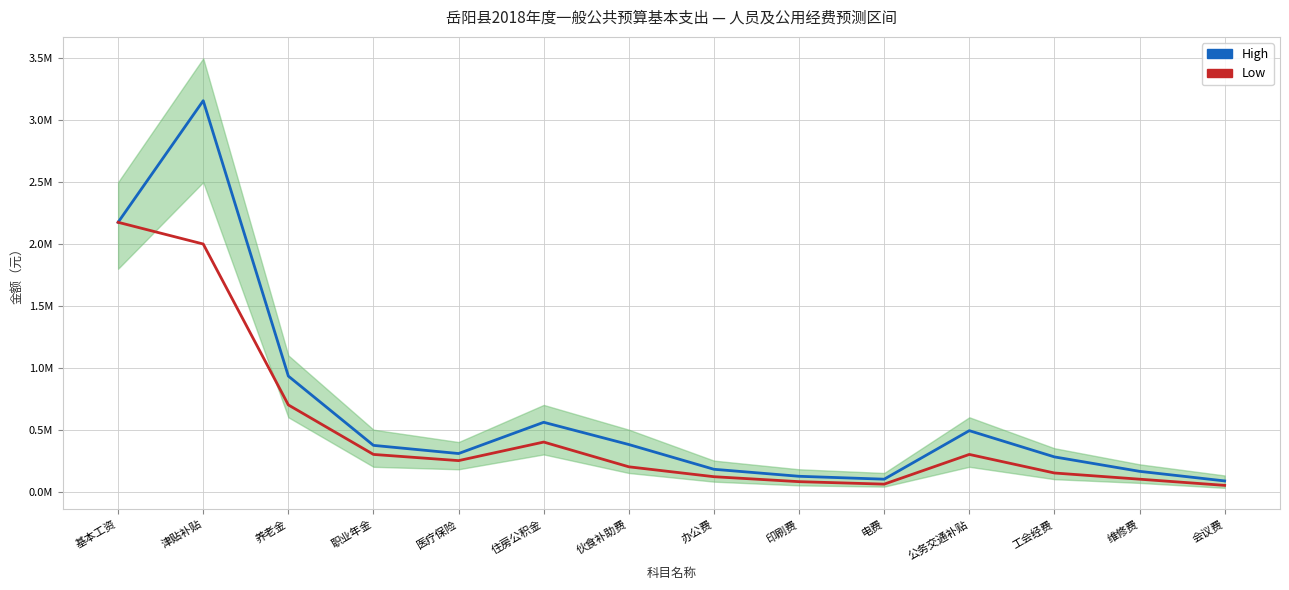

What are all the series names shown in the legend?

High, Low